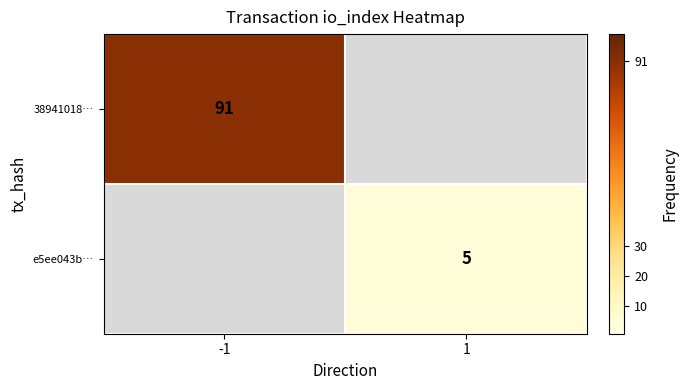

Is it true that e5ee043b… equals 5 at 1?

True